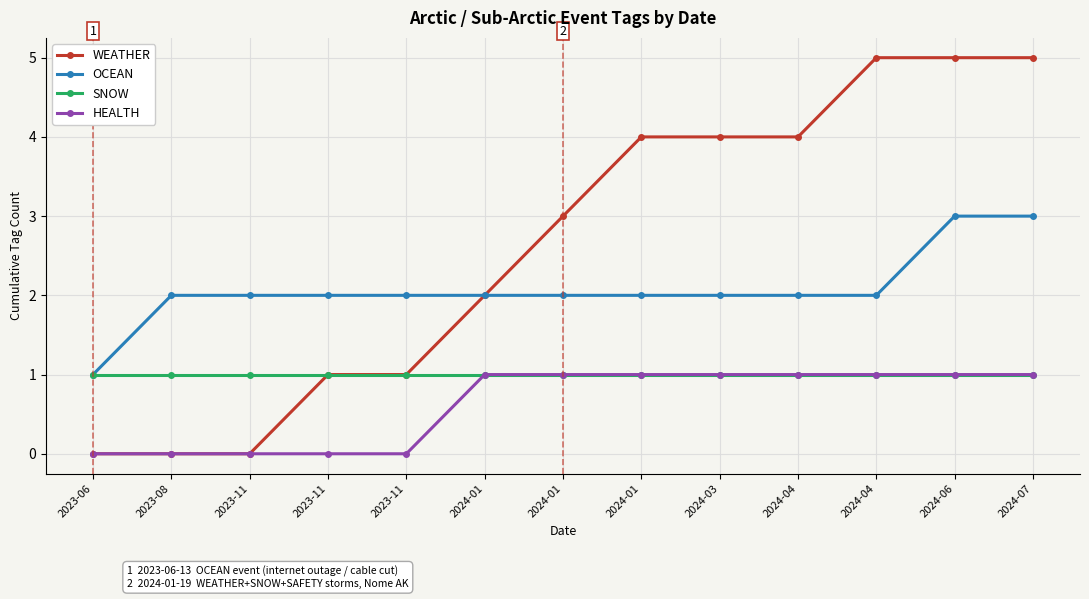

True or false: WEATHER and OCEAN cross at least once.

False